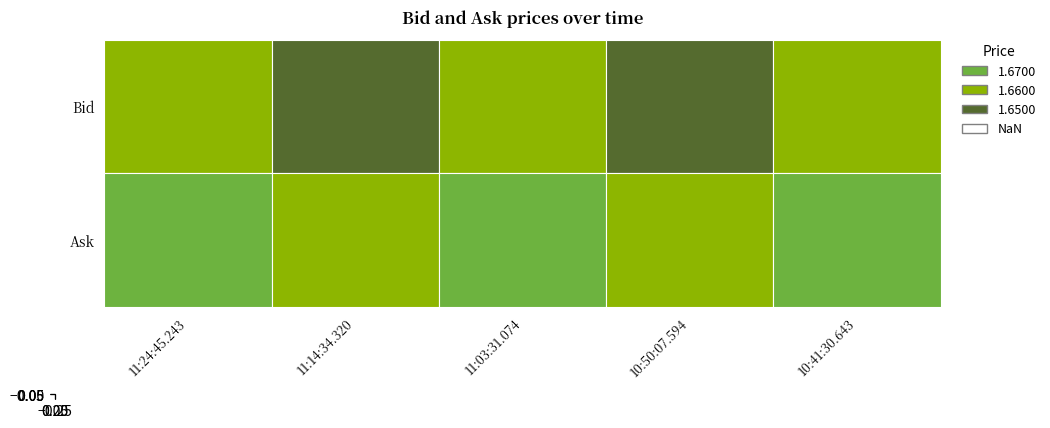

What value does the Ask series have at 11:14:34.320?

1.7